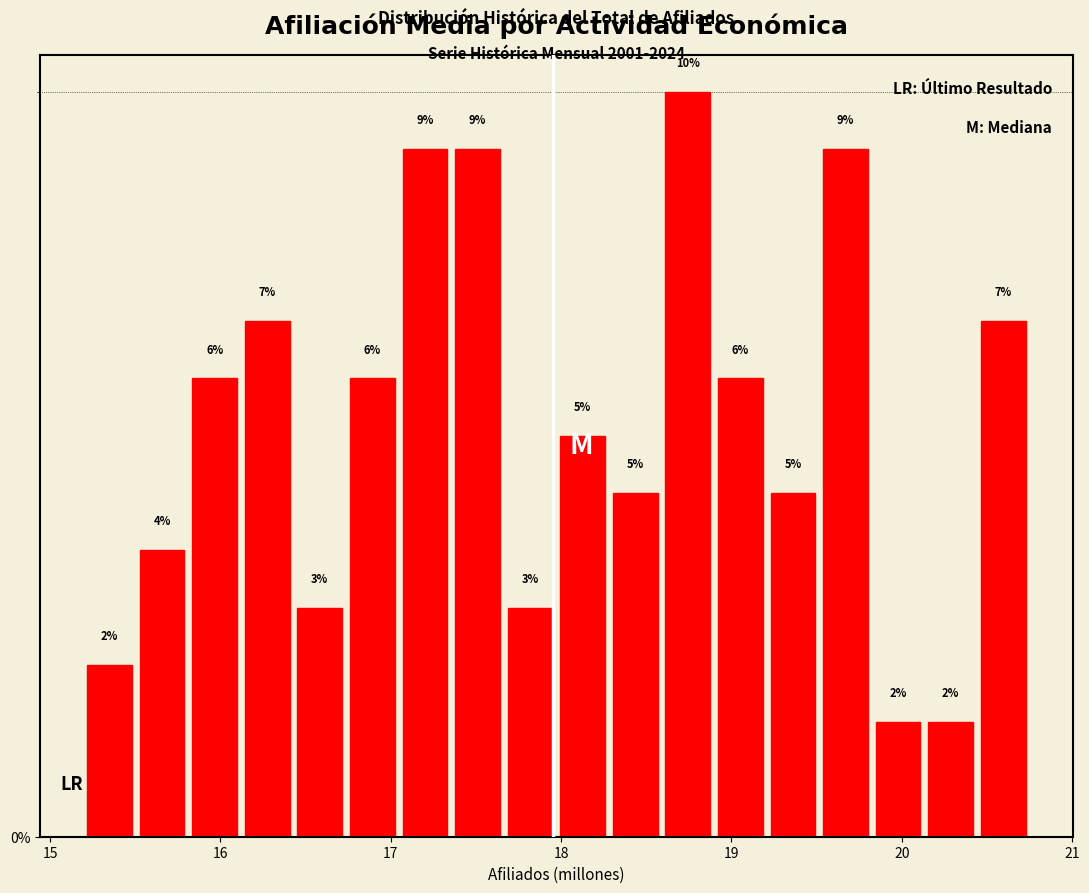

Around what value on the x-axis is the tallest bar? Give the approximate position of its centre, as read against the axis.

18.7